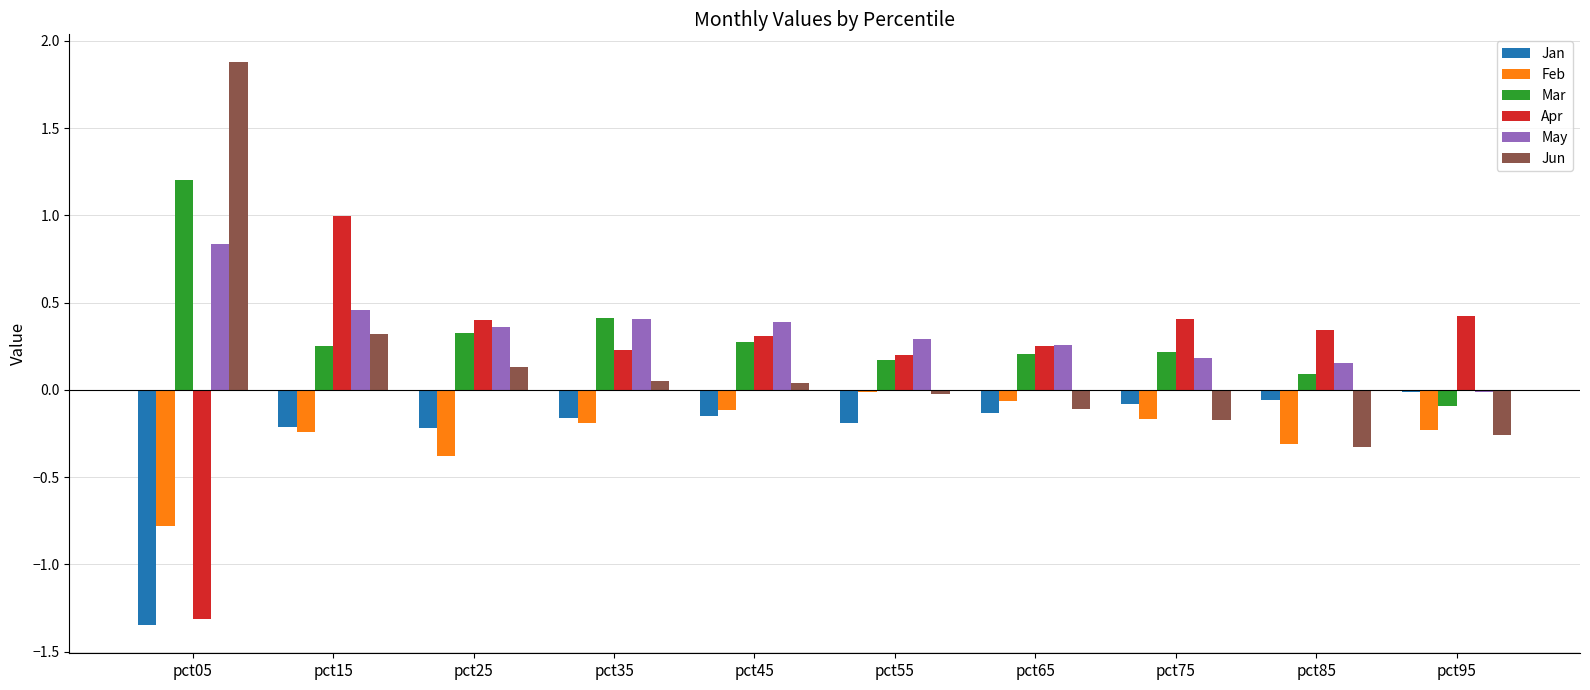

Are the bars horizontal?

No